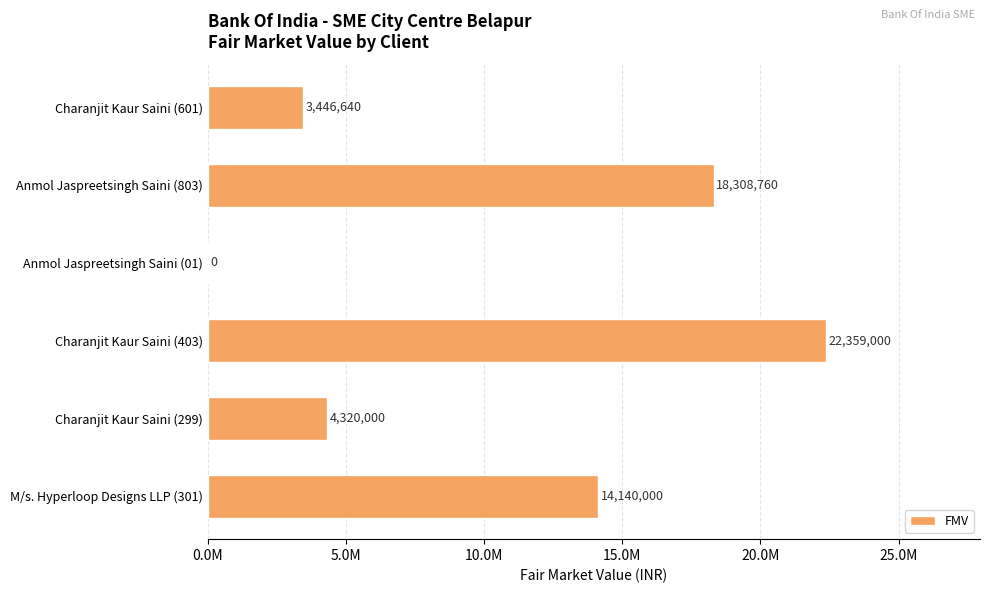

Are the bars horizontal?

Yes